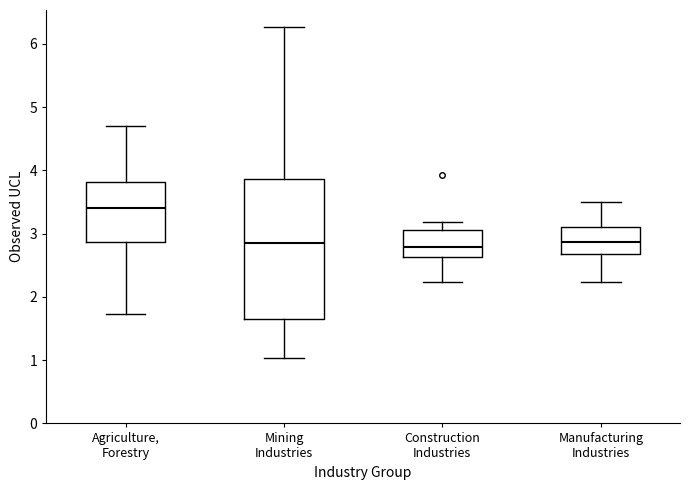

Which box's median line is the highest?

Agriculture, Forestry